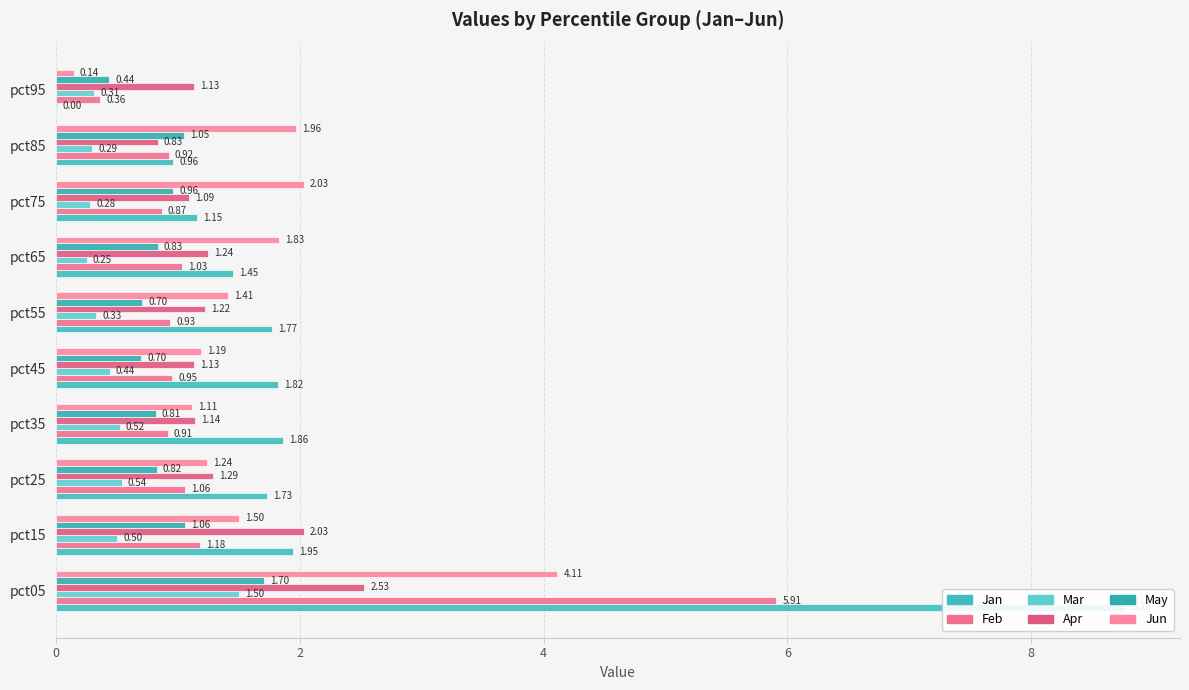

What is the minimum value for Jun?

0.1